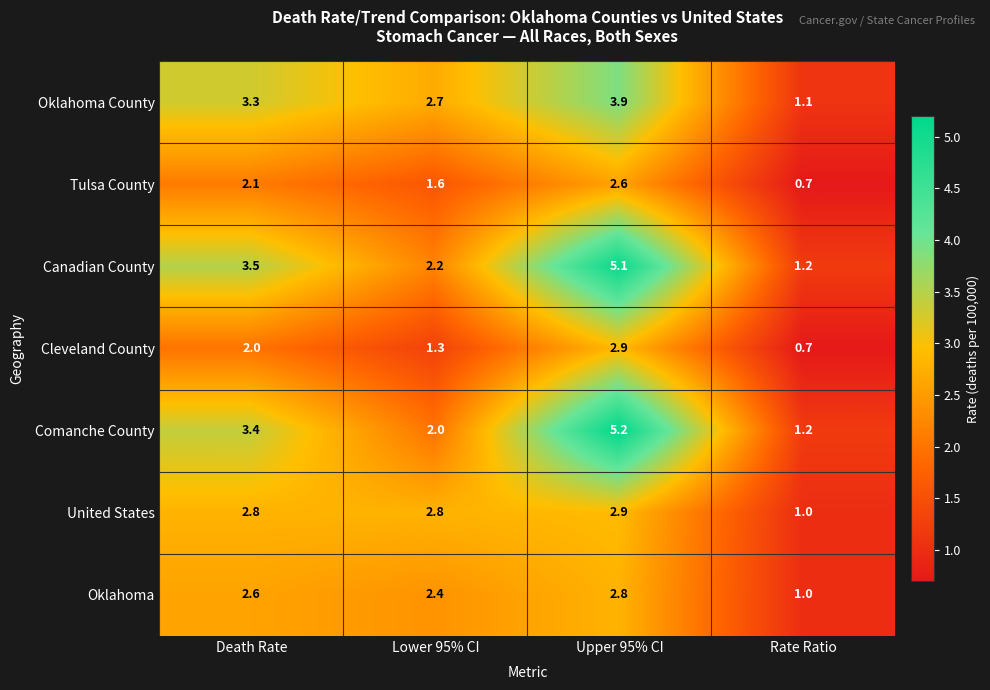

What is the average value of the Cleveland County series?

1.7